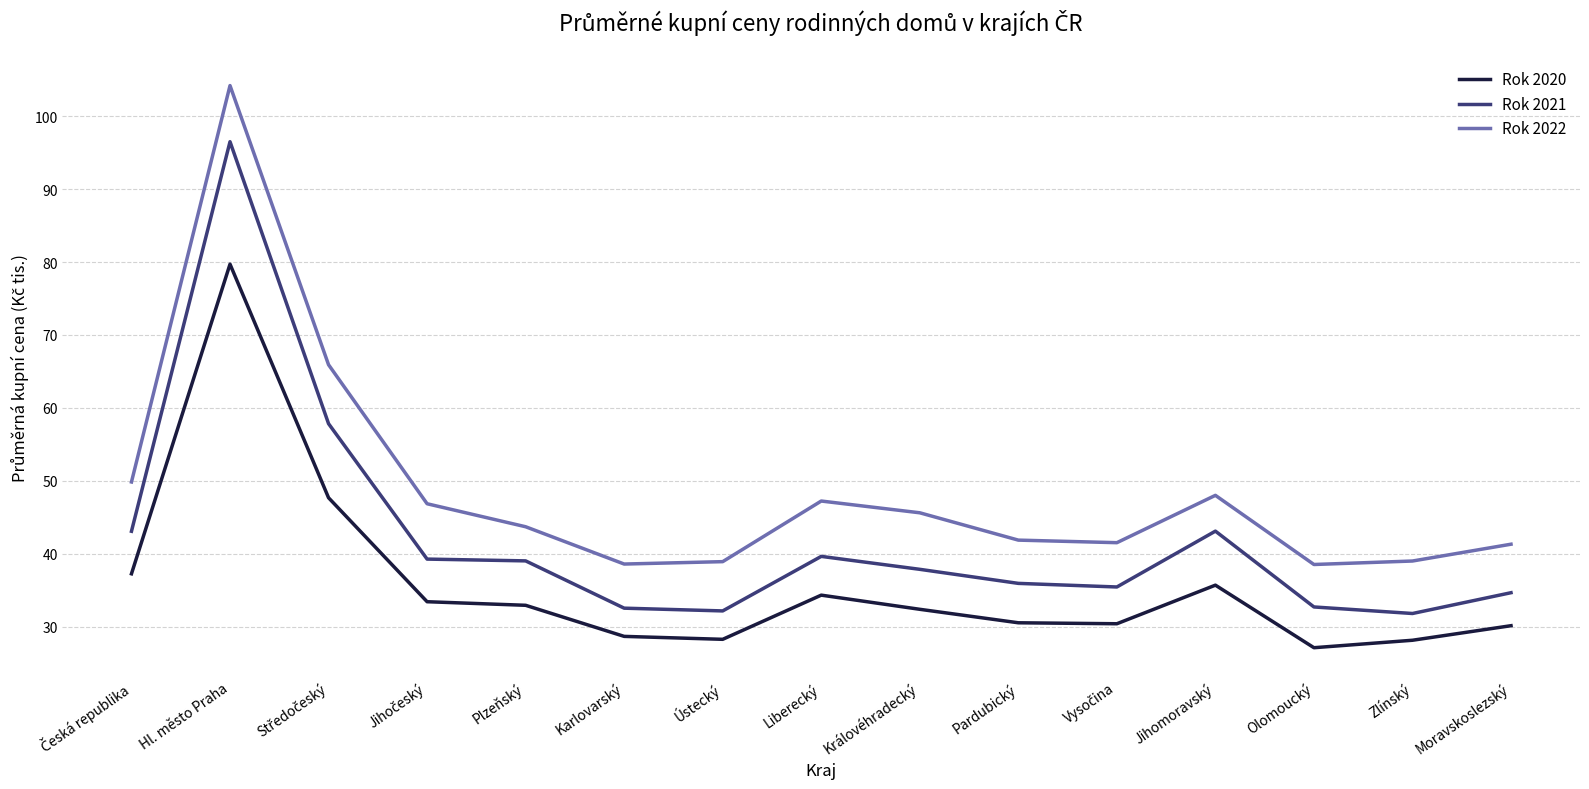

What is the difference between the highest and lowest values at Karlovarský?

9.9